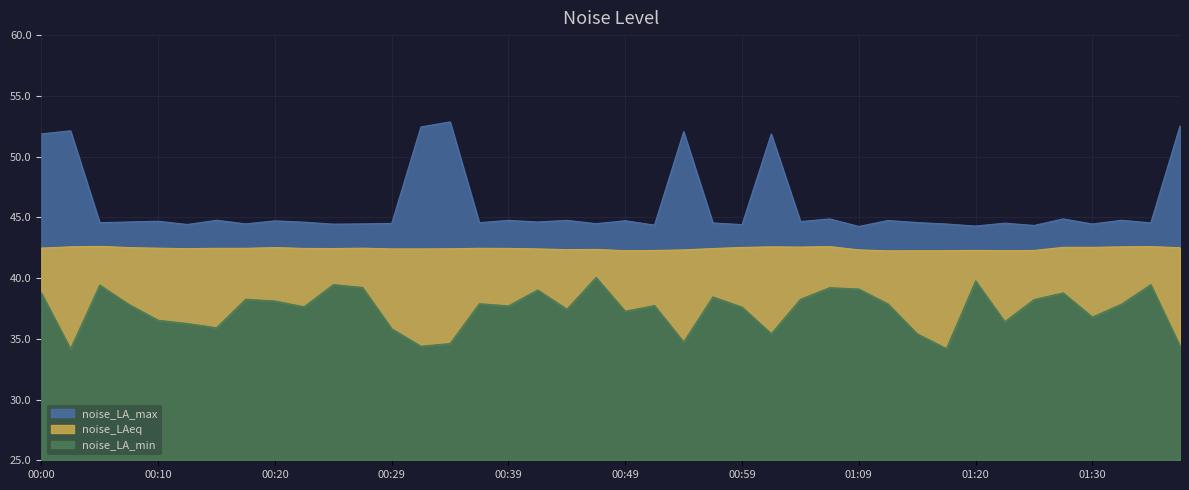

True or false: noise_LAeq has more than 1 interior local peaks.

True